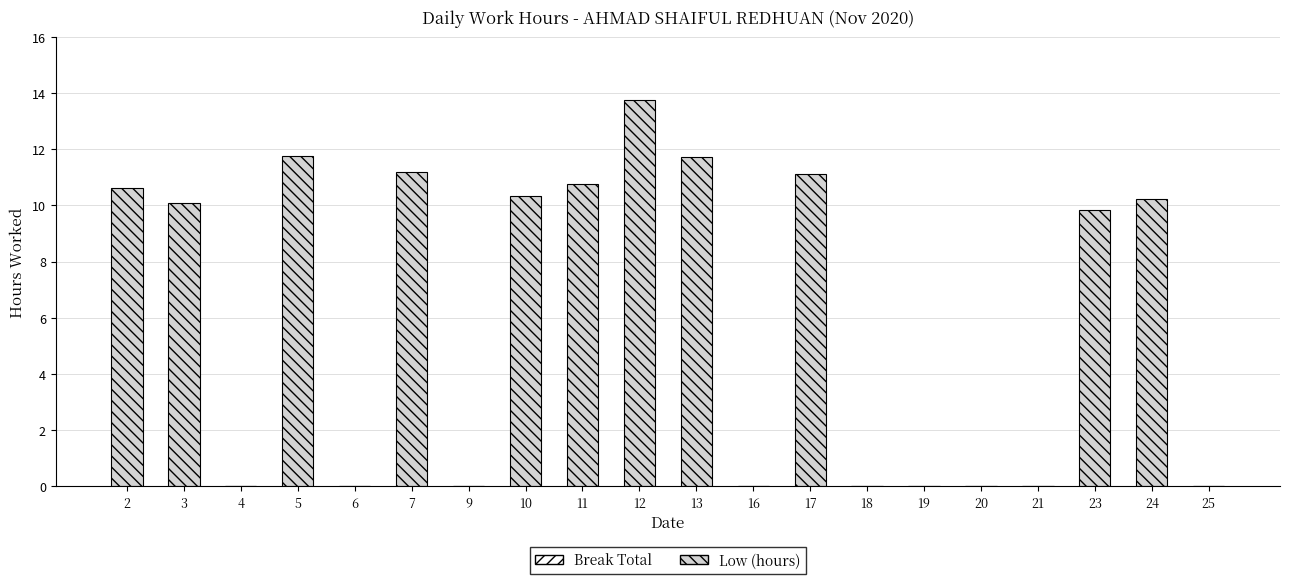

At which category does the chart reach its peak across all series?

12